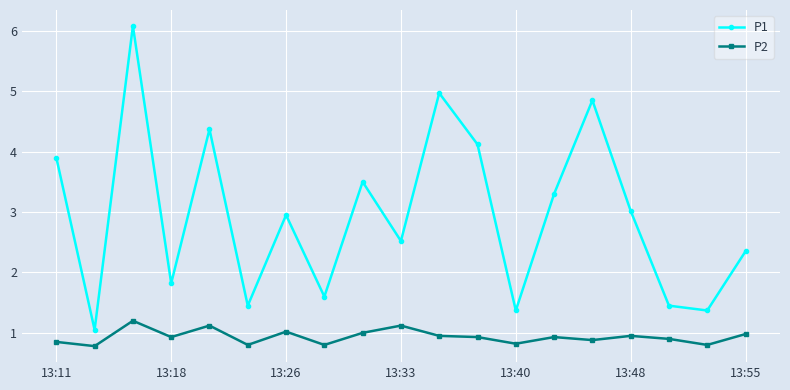

What is the lowest value of the P2 series?

0.8